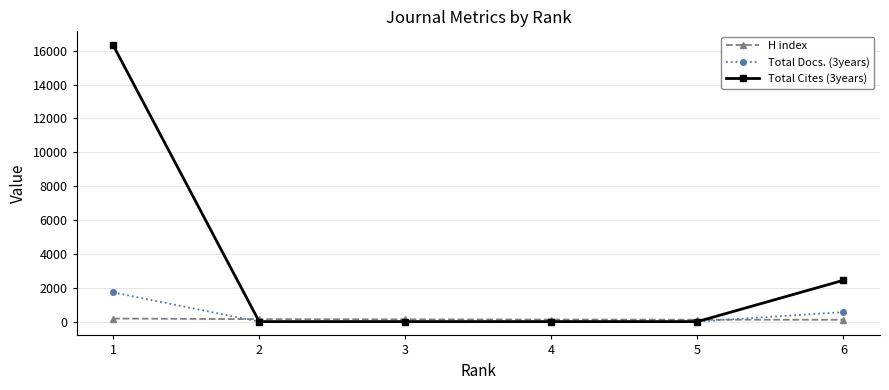

What is the difference between the H index values at 6 and 3?

25